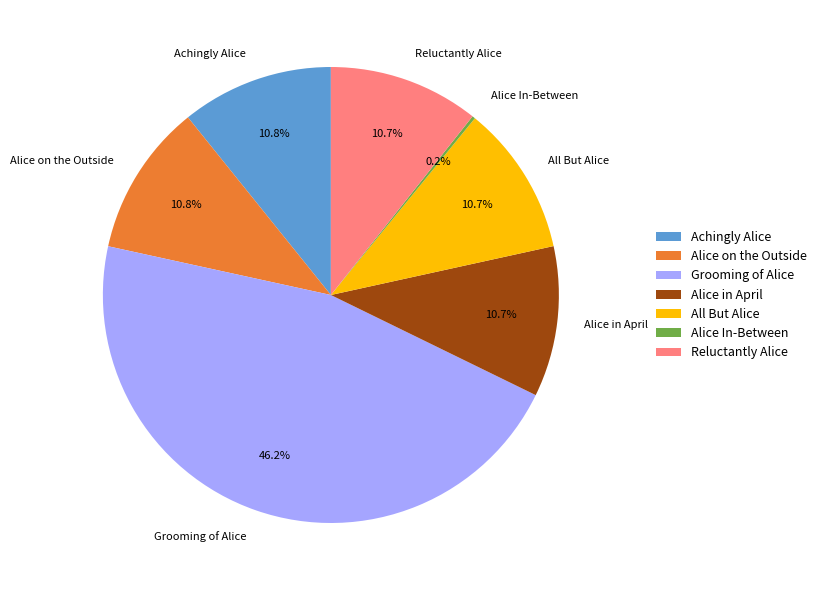

Do Grooming of Alice and Achingly Alice together represent more than half of the pie?

Yes